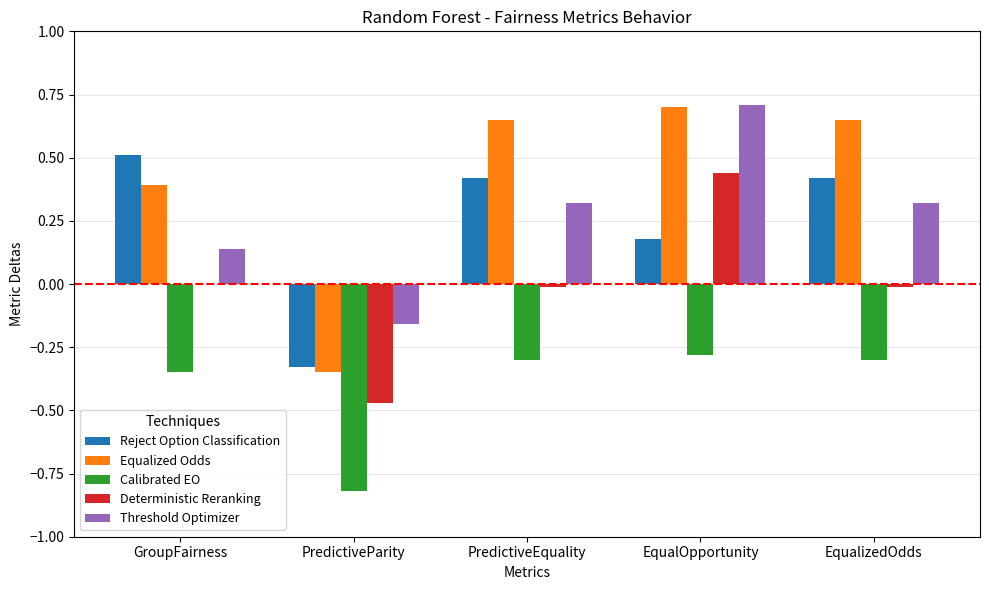

What is the sum of all Threshold Optimizer values?

1.3